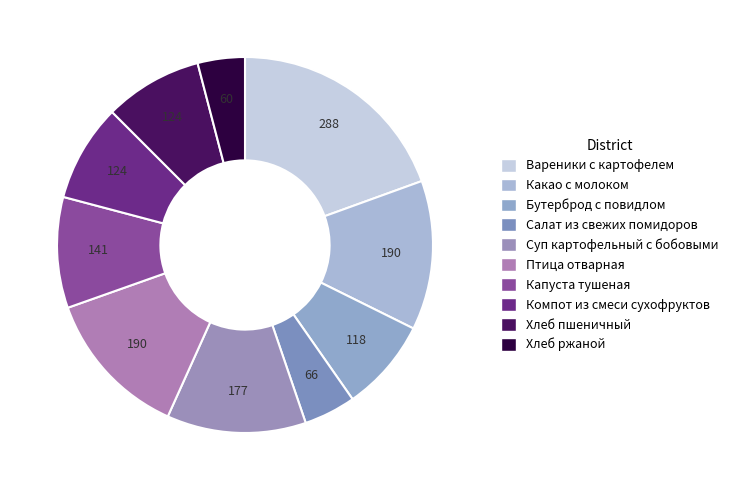

To the nearest percent, what portion does Компот из смеси сухофруктов represent?

8%